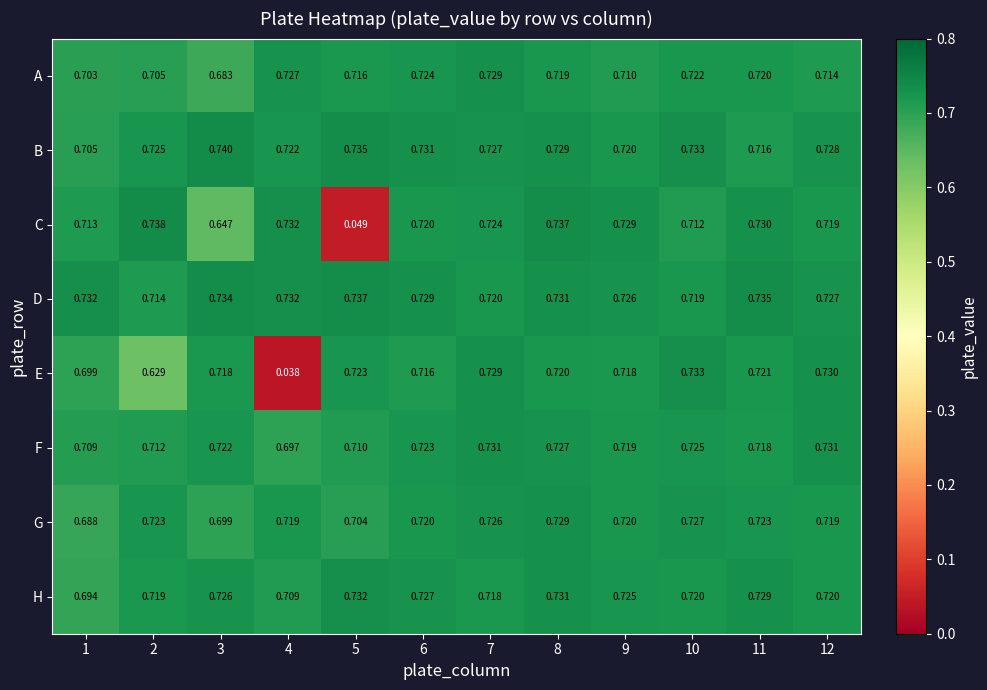

Which series has the largest total across all categories?

D